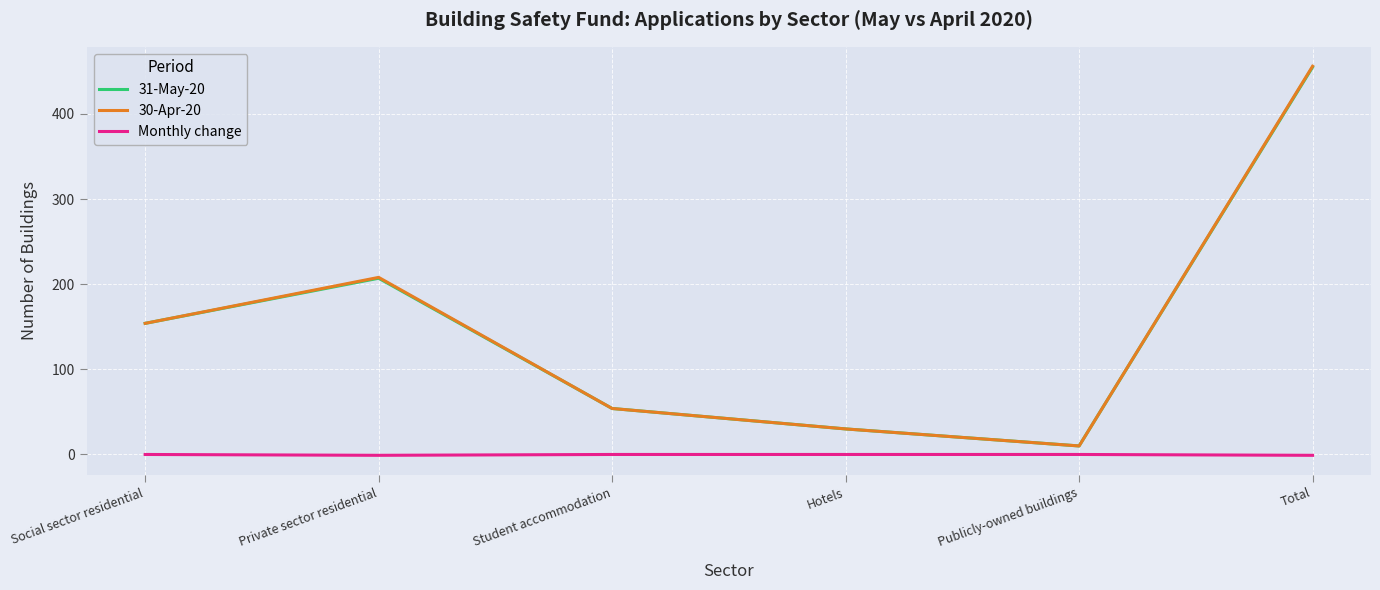

Which series has the largest range (max minus min)?

30-Apr-20